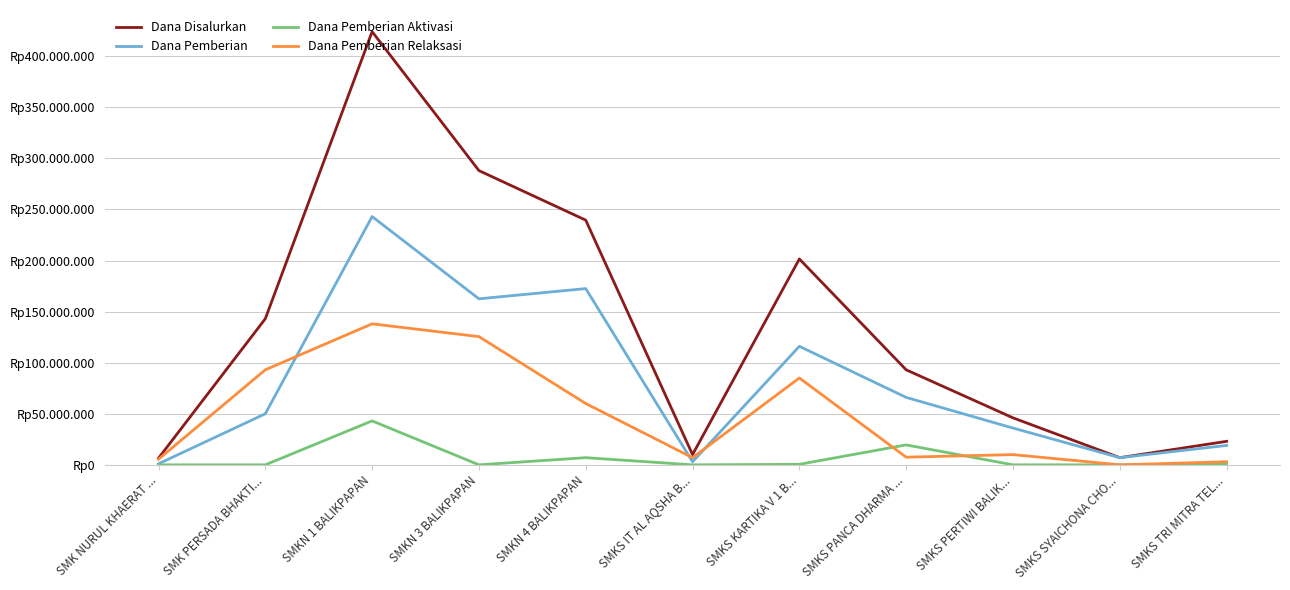

What are all the series names shown in the legend?

Dana Disalurkan, Dana Pemberian, Dana Pemberian Aktivasi, Dana Pemberian Relaksasi